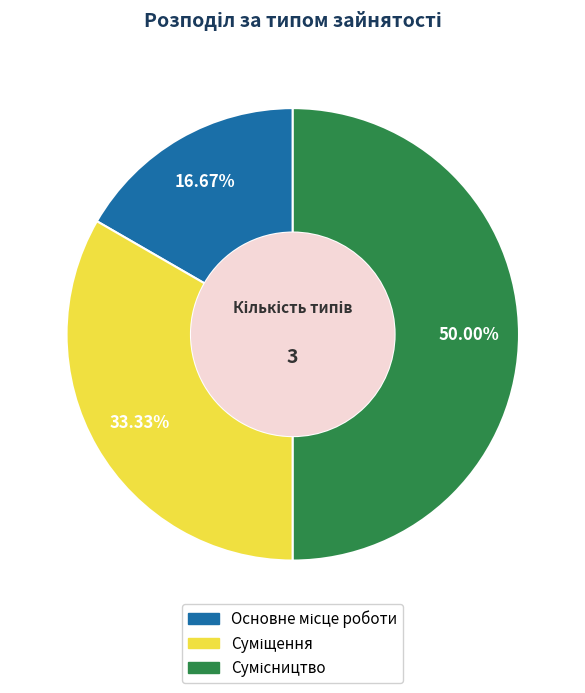

Count the number of slices in the pie.

3